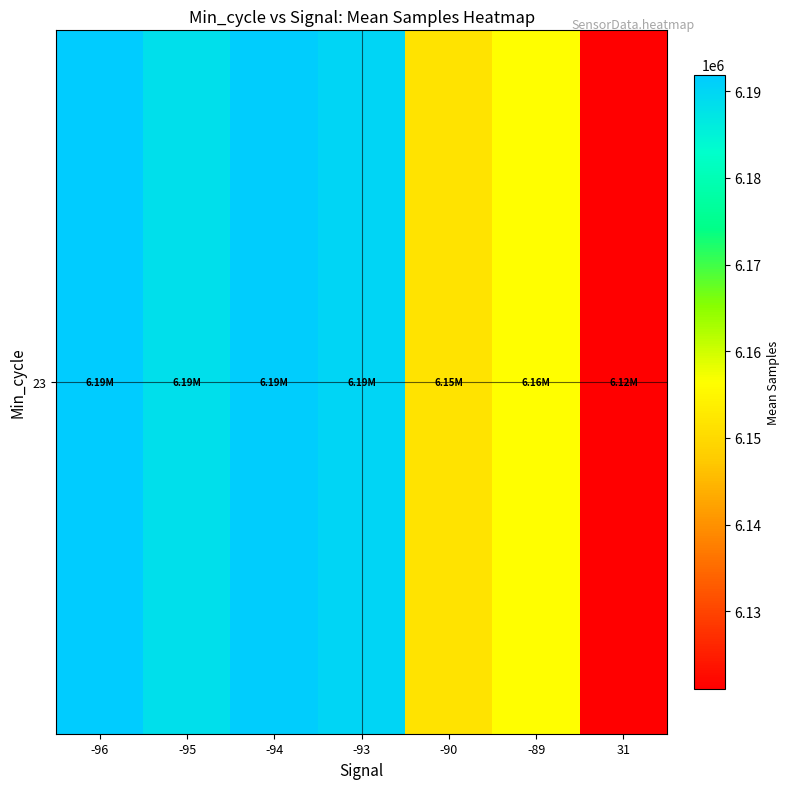

True or false: the data shows 3713276.7 at 31.

False